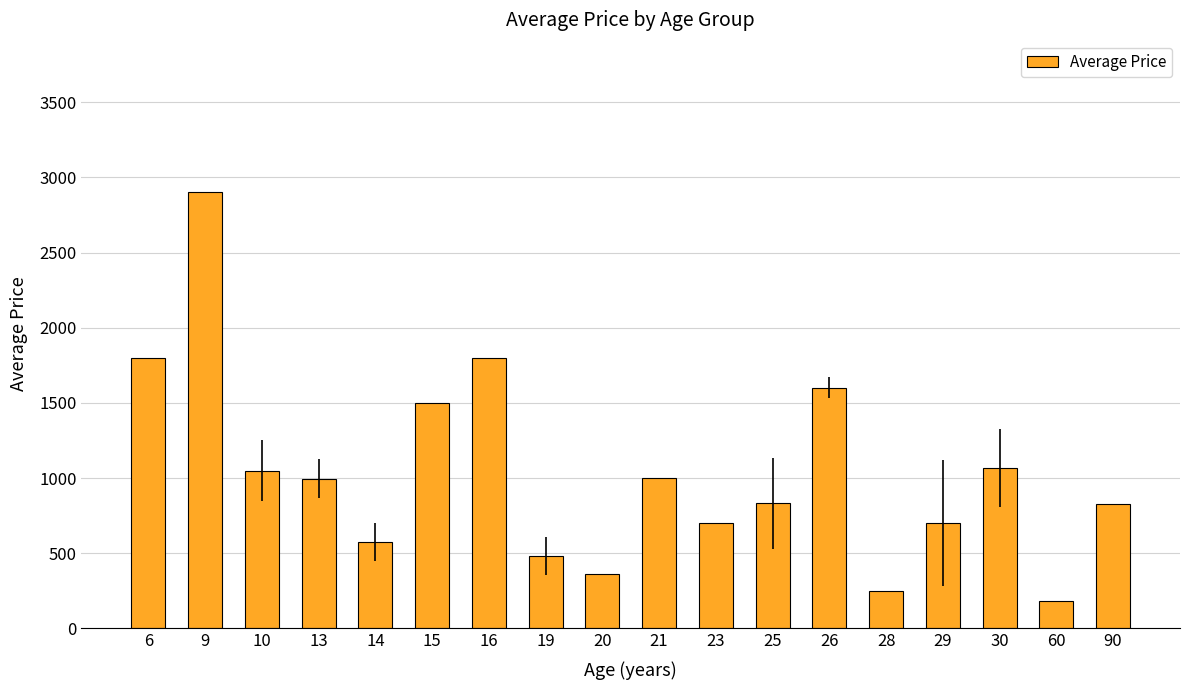

What is the value of the 17th bar from the left?

180.0